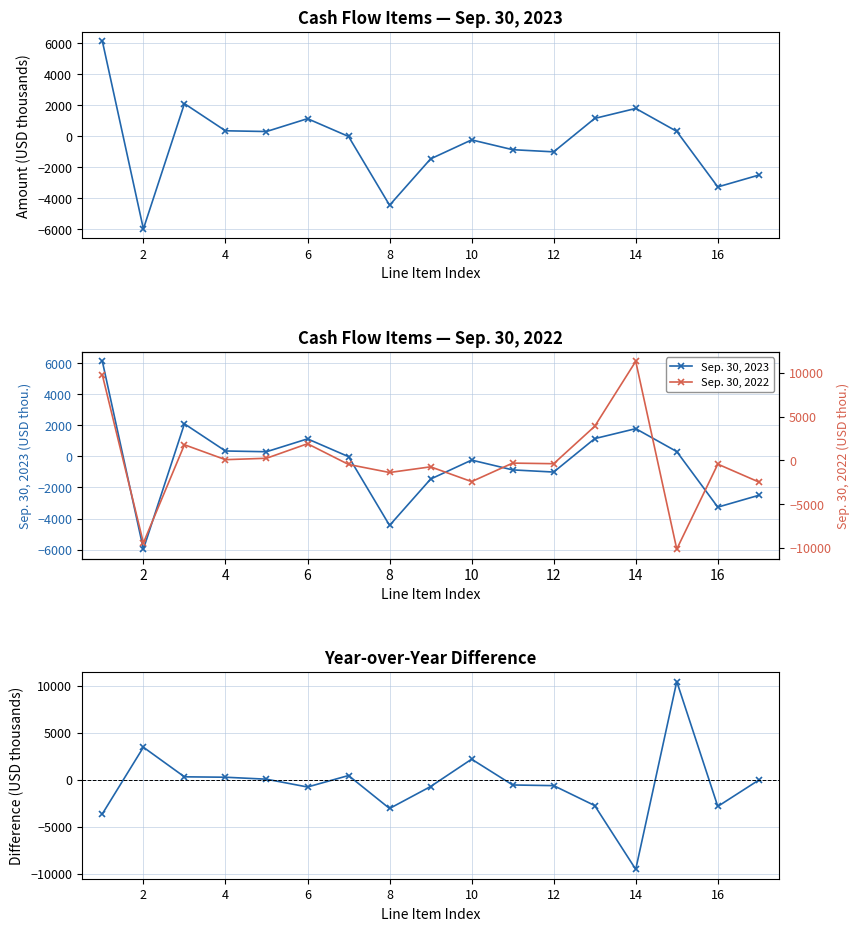

How many lines are shown in the chart?

3